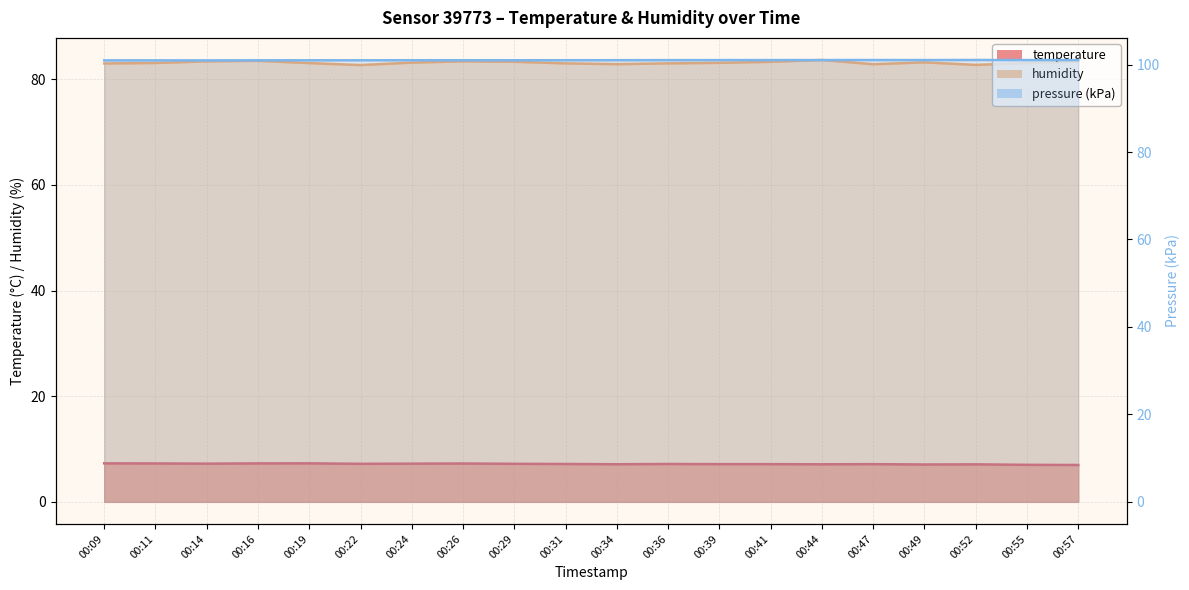

True or false: temperature and pressure cross at least once.

False